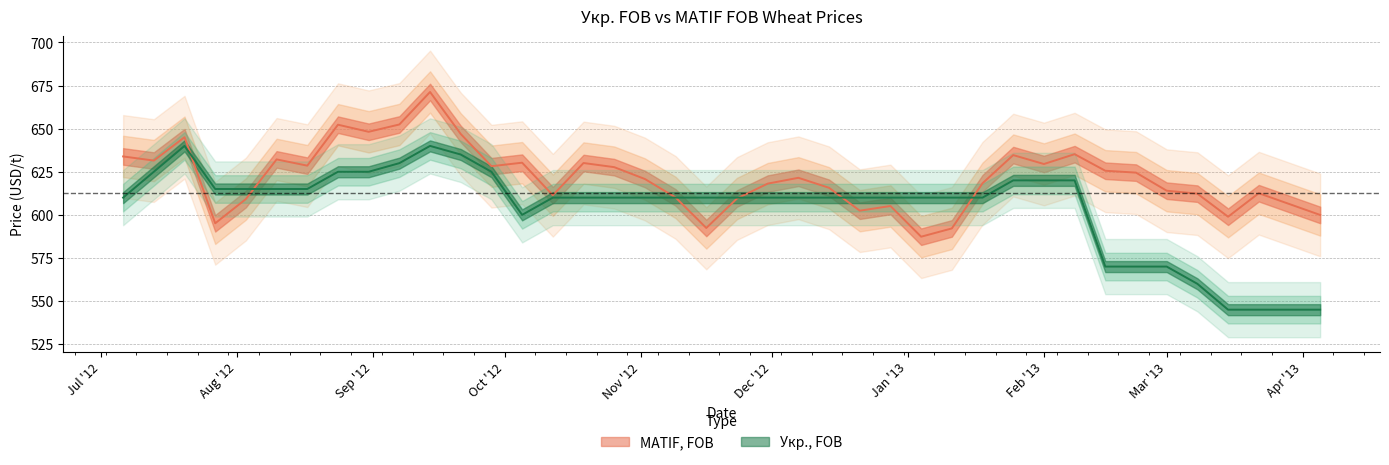

Rank the categories by Укр., FOB value from highest to lowest.

2012-07-20, 2012-09-14, 2012-09-21, 2012-09-07, 2012-07-13, 2012-08-24, 2012-08-31, 2012-09-28, 2013-01-25, 2013-02-01, 2013-02-08, 2012-07-27, 2012-08-03, 2012-08-10, 2012-08-17, 2012-07-06, 2012-10-12, 2012-10-19, 2012-10-26, 2012-11-02, 2012-11-09, 2012-11-16, 2012-11-23, 2012-11-30, 2012-12-07, 2012-12-14, 2012-12-21, 2012-12-28, 2013-01-04, 2013-01-11, 2013-01-18, 2012-10-05, 2013-02-15, 2013-02-22, 2013-03-01, 2013-03-08, 2013-03-15, 2013-03-22, 2013-03-29, 2013-04-05